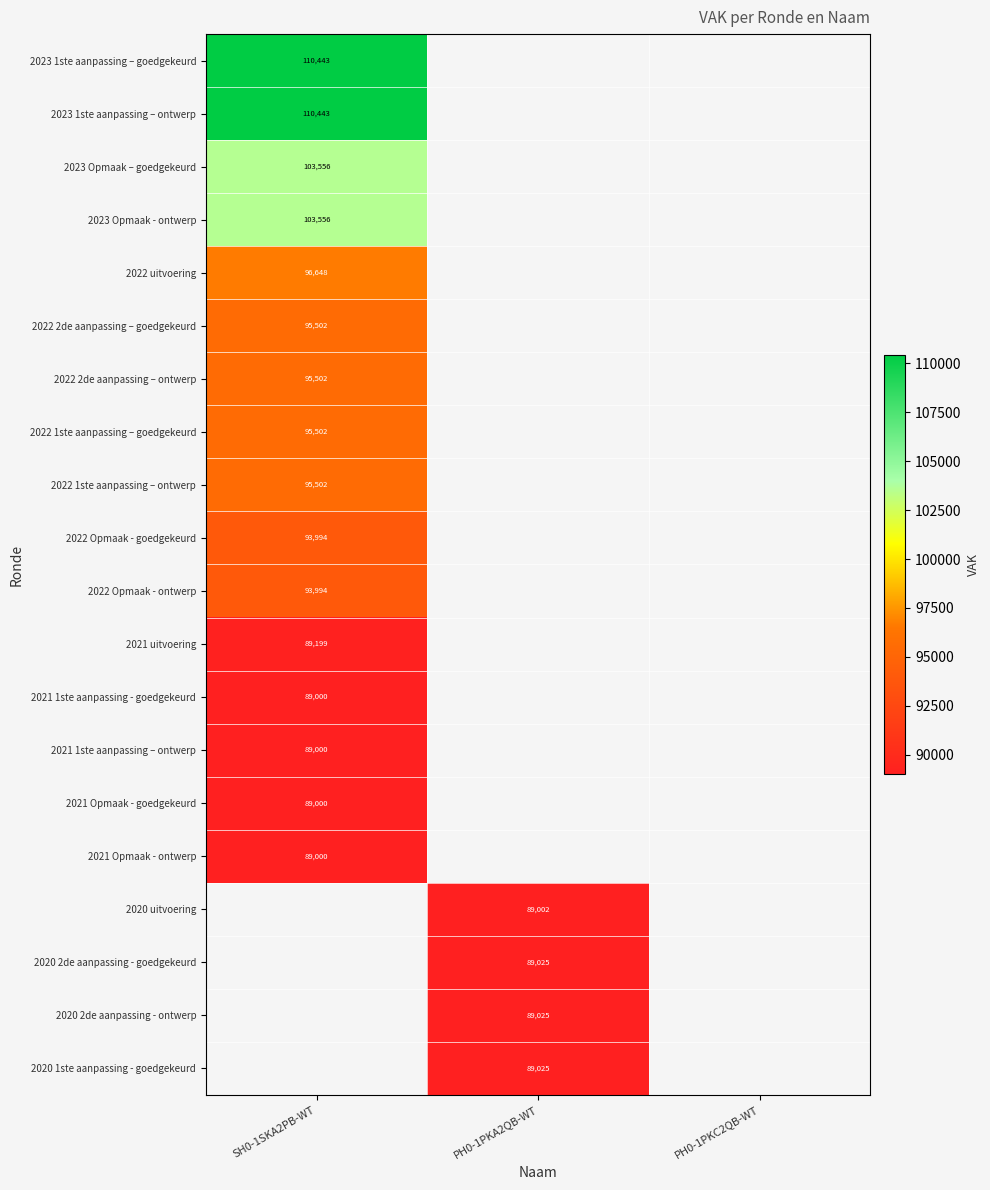

The value of 2021 uitvoering at SH0-1SKA2PB-WT is 160105. True or false?

False